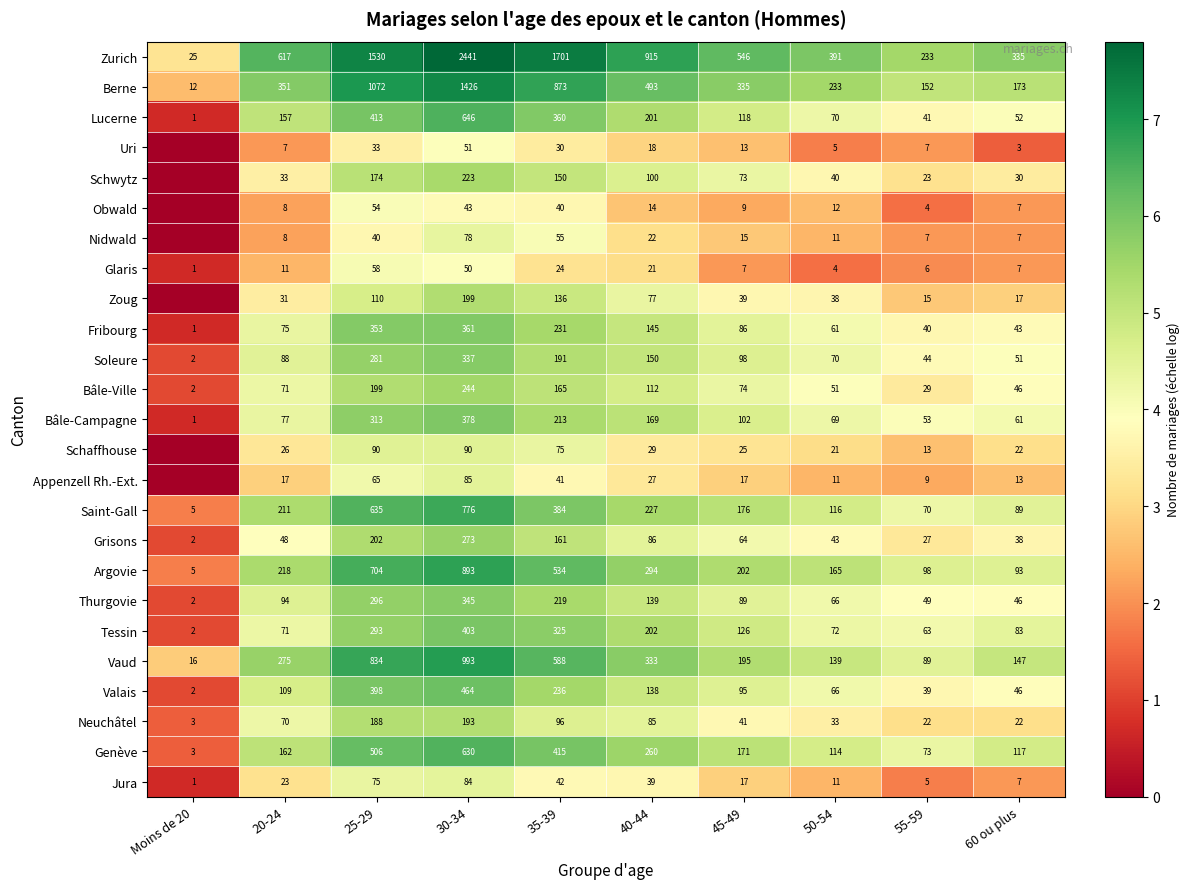

What is the total value across all series at 20-24?

2858